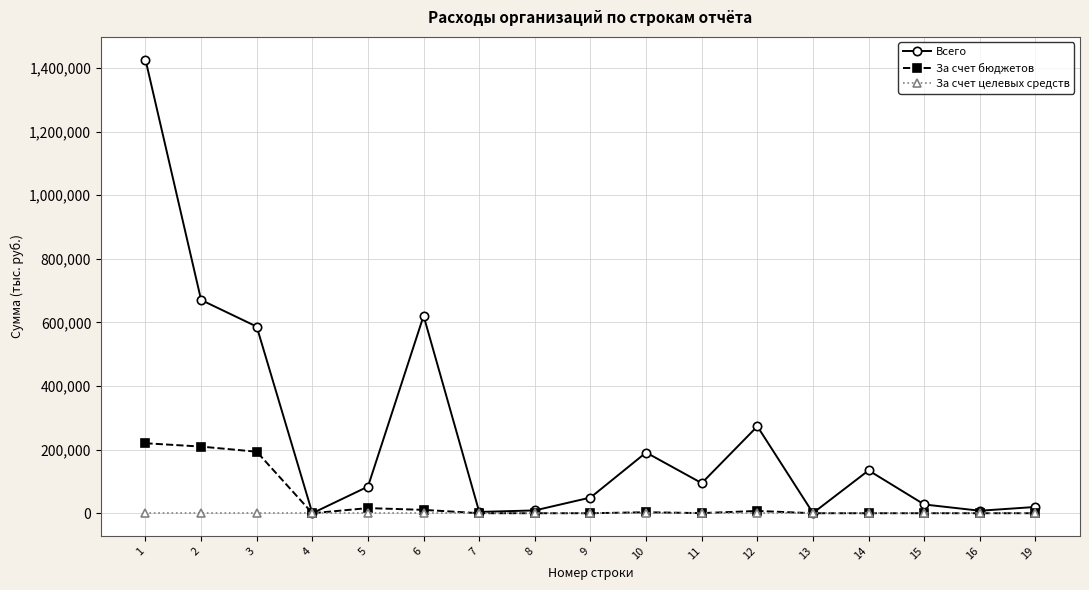

At 3, list the series in order from largest to smallest.

Всего, За счет бюджетов, За счет целевых средств